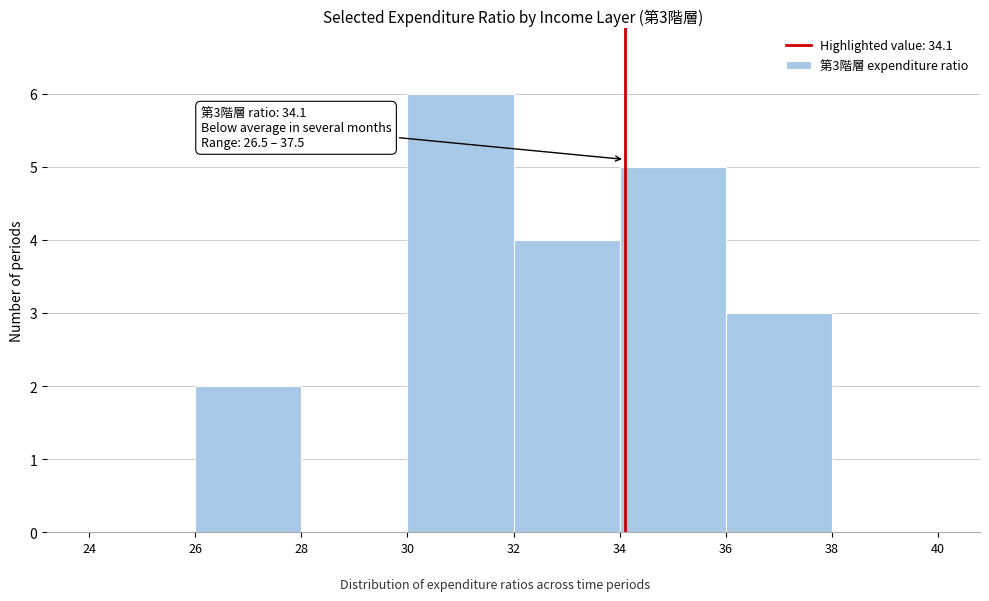

Which range on the x-axis has the tallest bar?

30 to 32